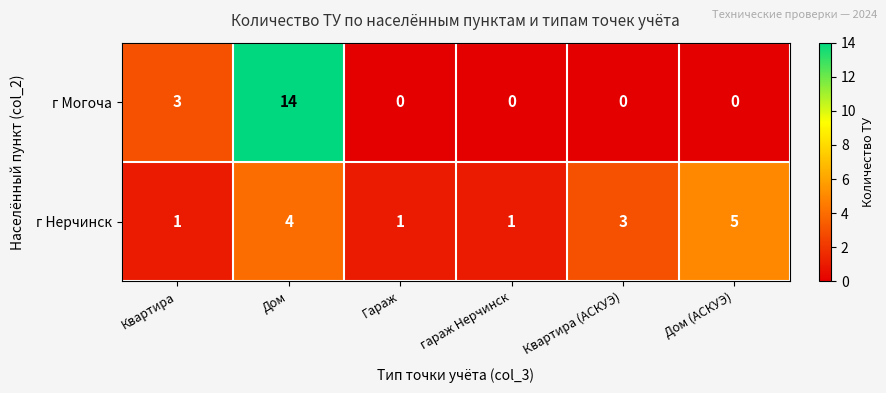

What is the sum of all г Могоча values?

17